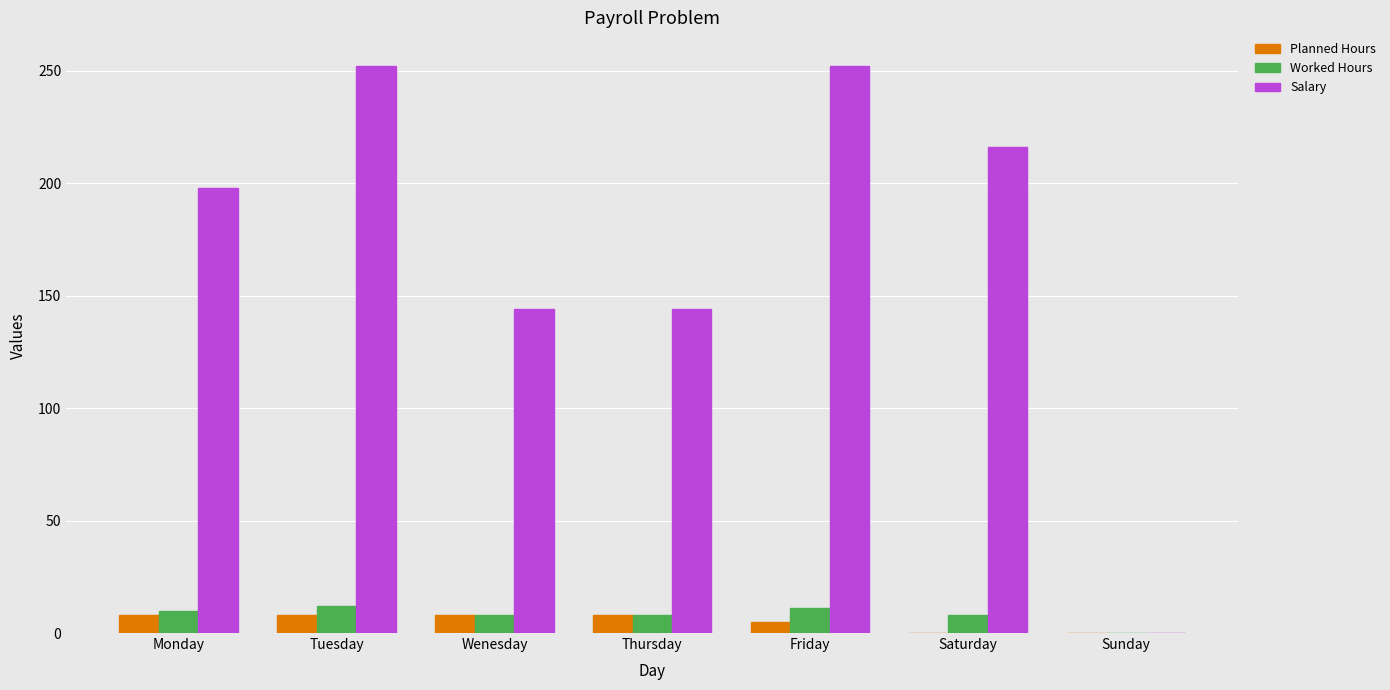

True or false: Salary has a value of 252 at Tuesday.

True